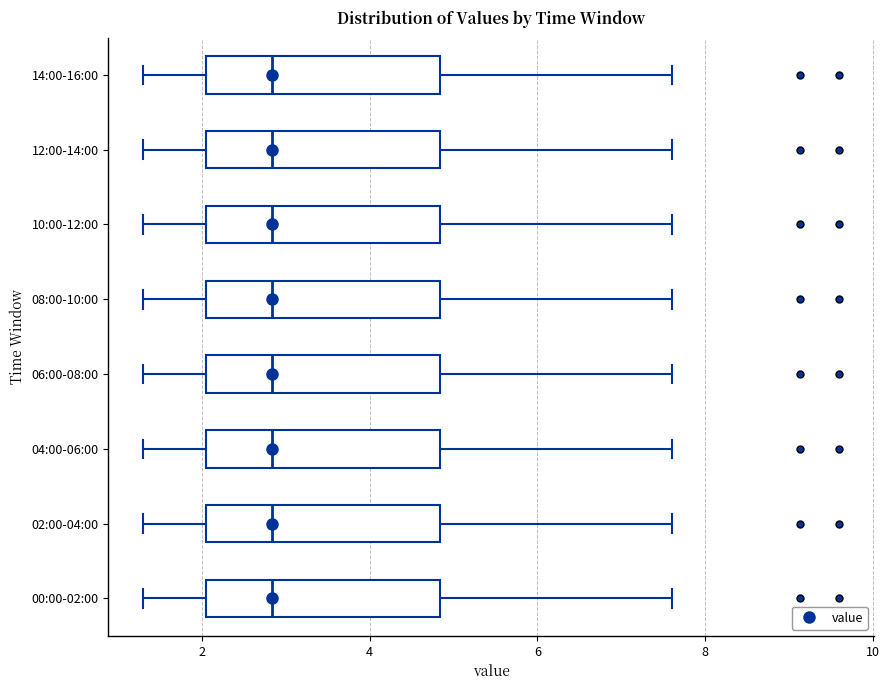

Reading bottom to top, transcribe this box plot: for each box, give where its median line is, the range the box spans, and where its two whiskers end, as read against the x-axis. The values are not printed on the chart, so give them approximately, as read against the axis.

00:00-02:00: median 2.8, box 2.0 to 4.8, whiskers 1.4 to 7.6
02:00-04:00: median 2.8, box 2.0 to 4.8, whiskers 1.4 to 7.6
04:00-06:00: median 2.8, box 2.0 to 4.8, whiskers 1.4 to 7.6
06:00-08:00: median 2.8, box 2.0 to 4.8, whiskers 1.4 to 7.6
08:00-10:00: median 2.8, box 2.0 to 4.8, whiskers 1.4 to 7.6
10:00-12:00: median 2.8, box 2.0 to 4.8, whiskers 1.4 to 7.6
12:00-14:00: median 2.8, box 2.0 to 4.8, whiskers 1.4 to 7.6
14:00-16:00: median 2.8, box 2.0 to 4.8, whiskers 1.4 to 7.6